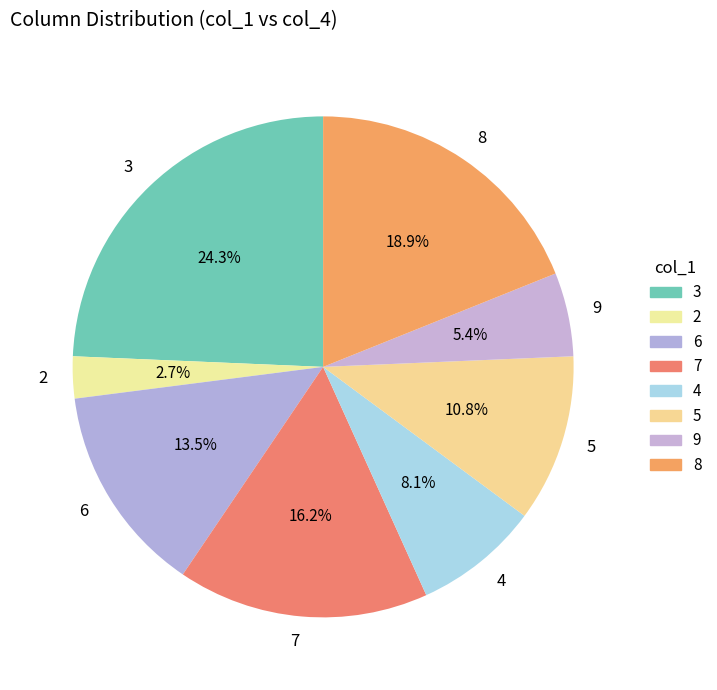

To the nearest percent, what portion does 7 represent?

16%